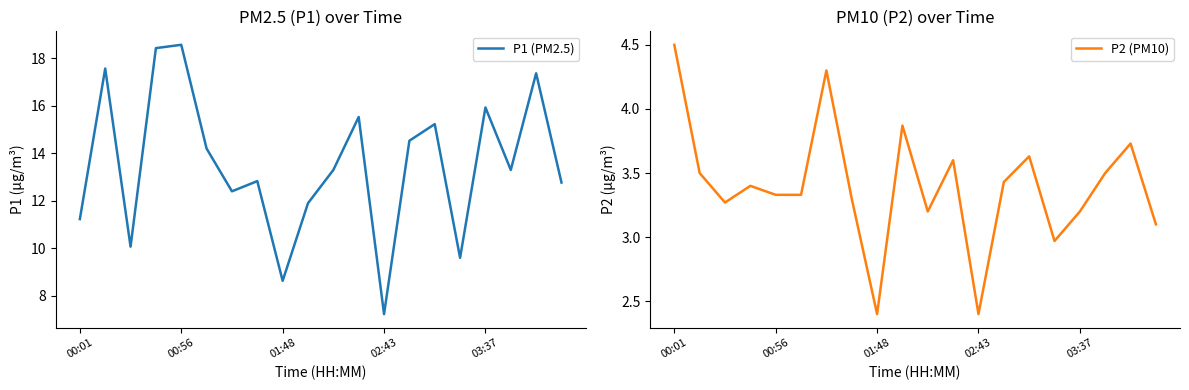

The P1 (PM2.5) series shows 11.2 at 00:01. True or false?

True